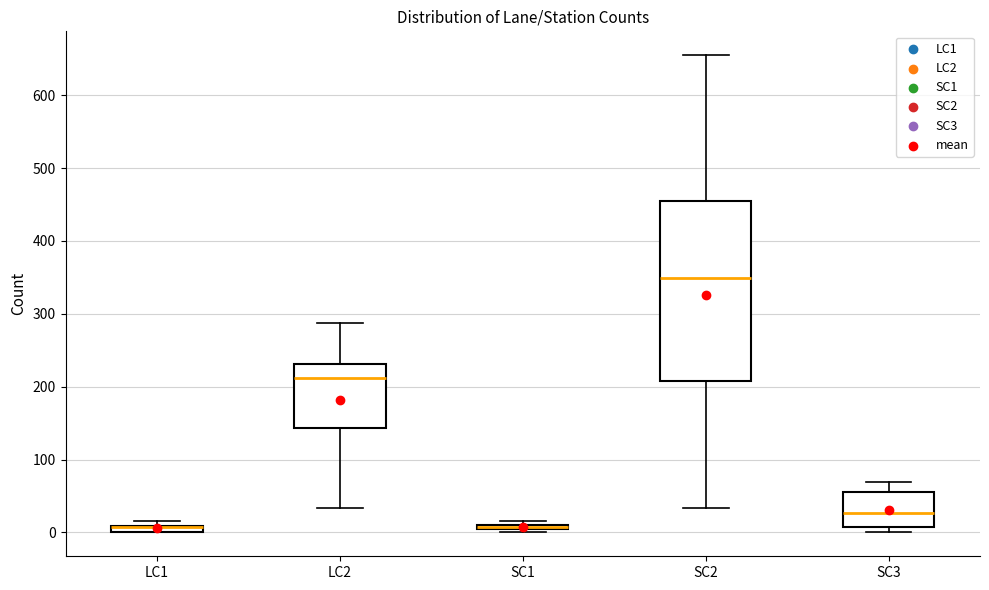

Which box is the tallest, from its lower edge to its upper edge?

SC2